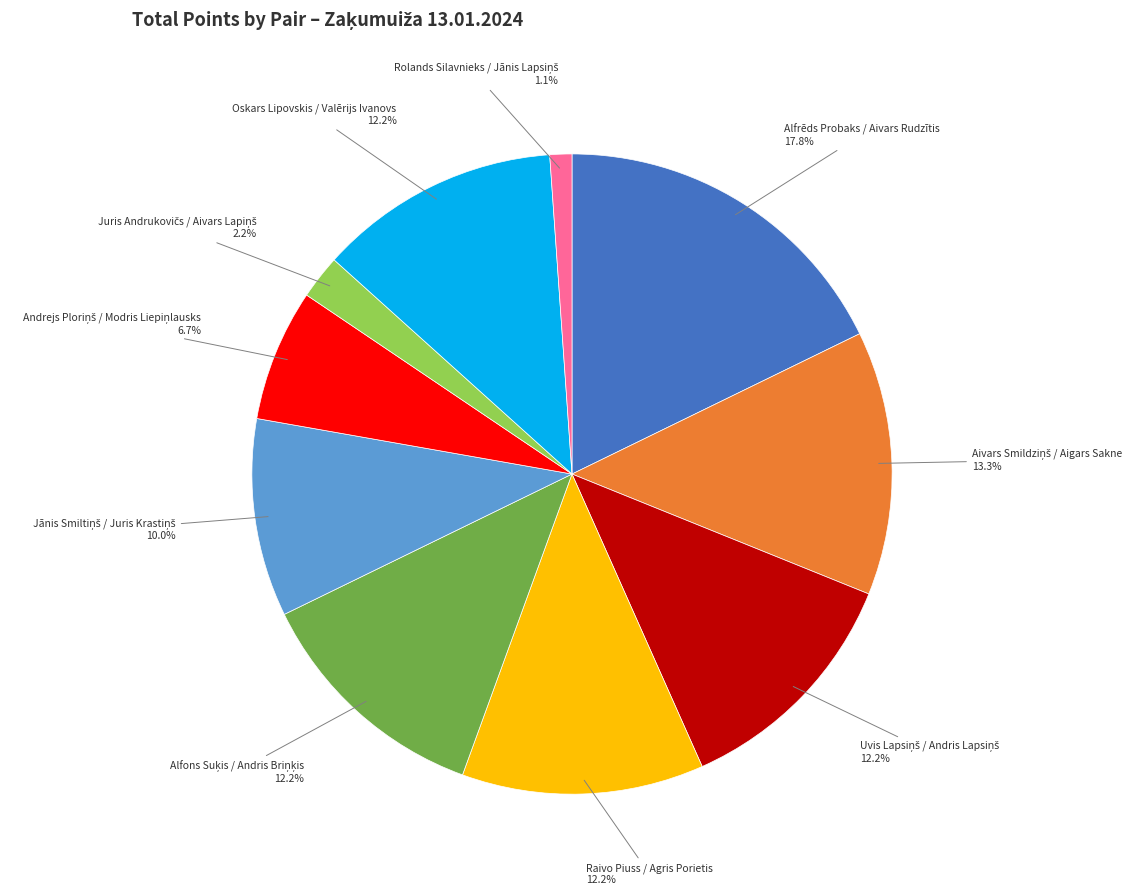

Does any single category account for the majority?

No